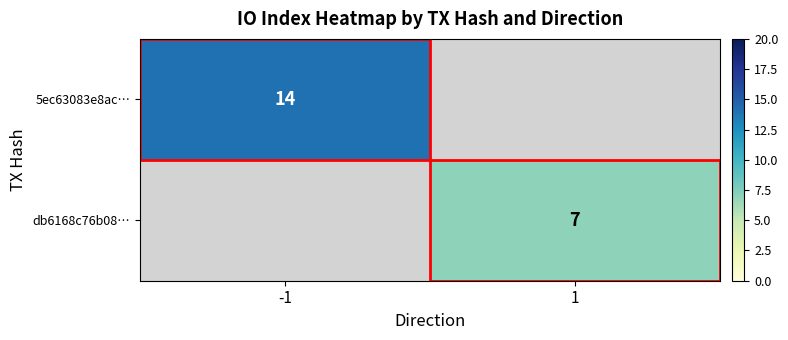

What is the maximum value shown in the chart?

14.0